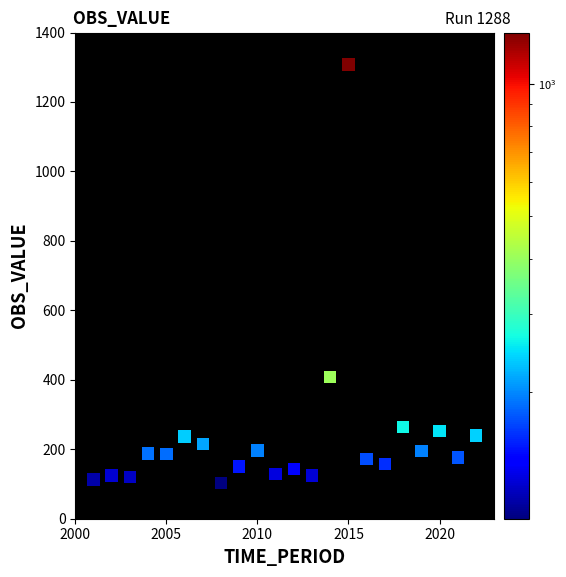

What Y value in the scatter plot is closest to 705?

407.7